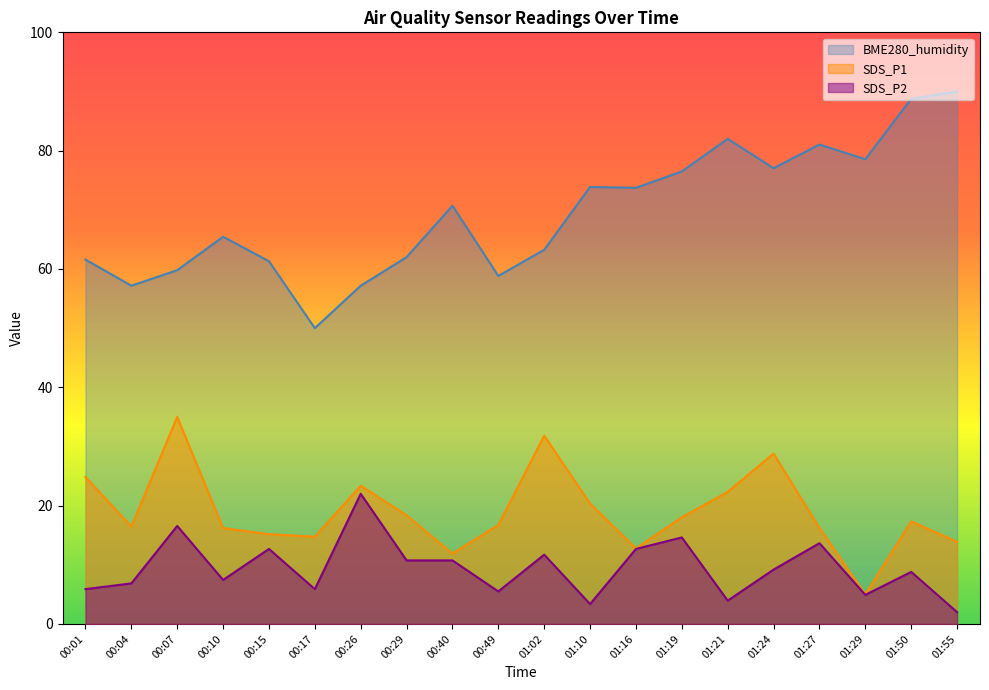

Reading right to left, what are all the values shown in this chart?

SDS_P1: 13.9	17.3	5.0	16.2	28.8	22.3	18.0	12.8	20.3	31.8	16.7	11.9	18.4	23.4	14.7	15.2	16.2	35.0	16.5	24.8
SDS_P2: 2.0	8.8	4.9	13.7	9.2	3.9	14.6	12.7	3.4	11.7	5.5	10.7	10.7	22.0	5.9	12.7	7.4	16.6	6.9	5.9
BME280_humidity: 90.0	88.8	78.6	81.0	77.0	82.0	76.5	73.7	73.9	63.2	58.8	70.7	62.0	57.2	50.0	61.3	65.4	59.8	57.2	61.6